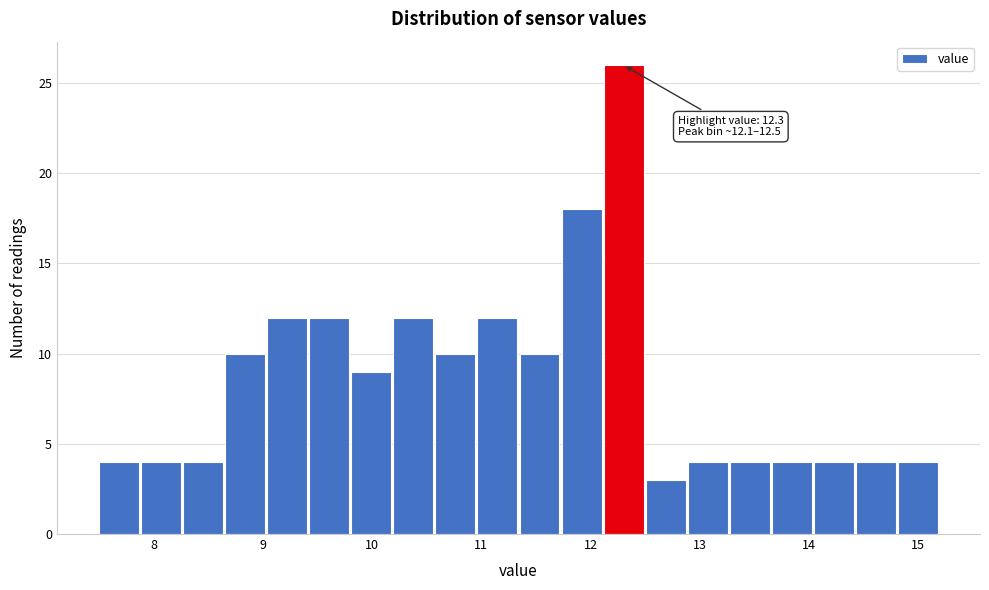

Read against the x-axis, roughly where is the centre of the tallest bar?

12.3